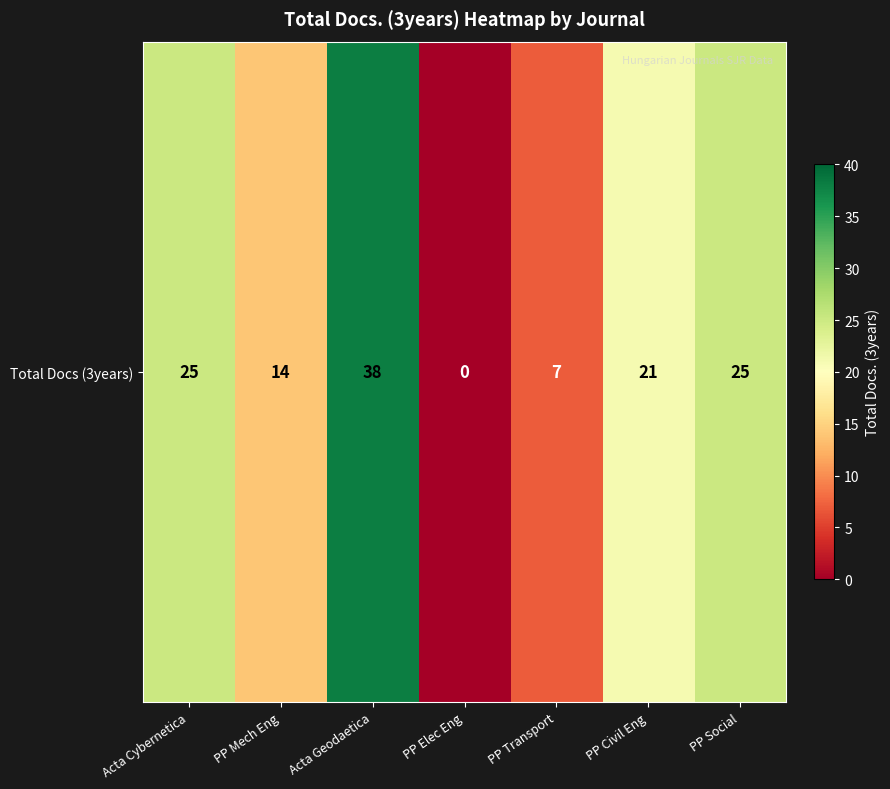

What is the change in value from PP Mech Eng to PP Elec Eng?

-14